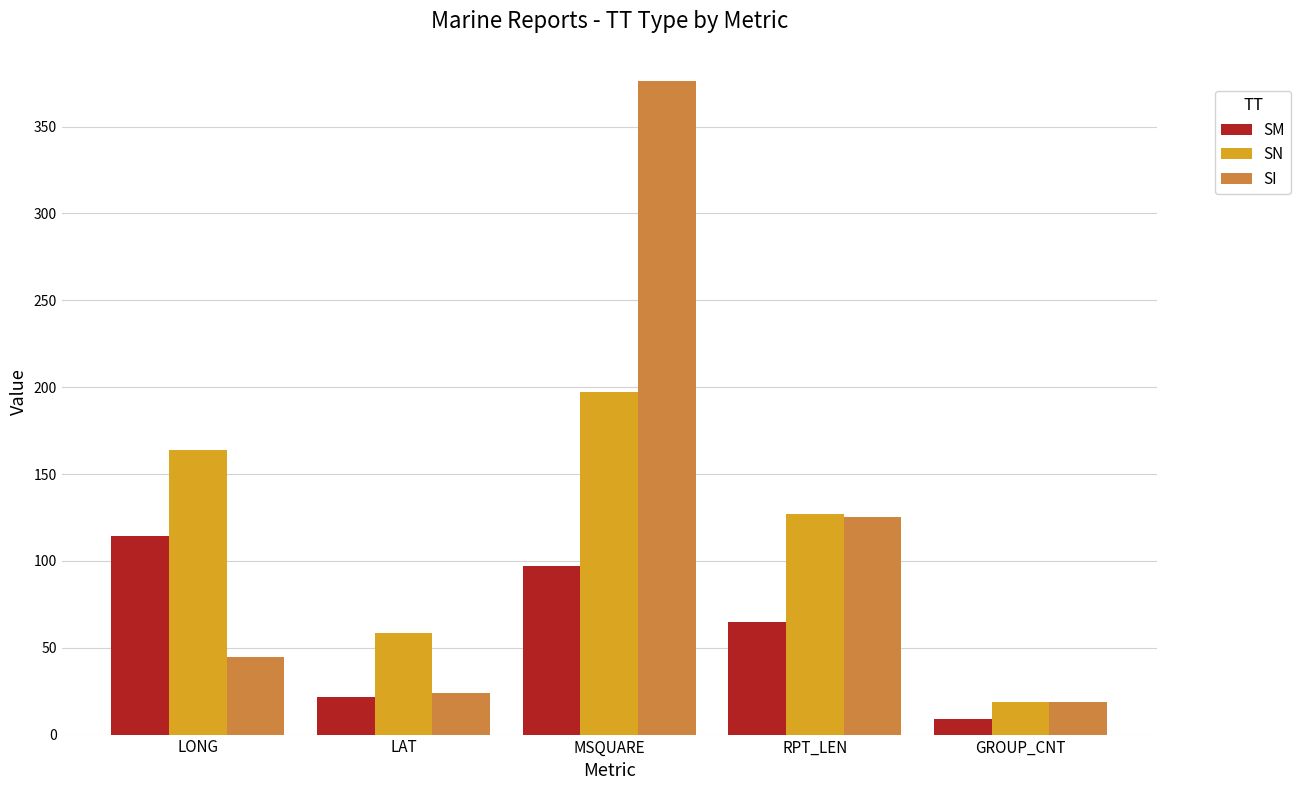

What position from the right is RPT_LEN?

2